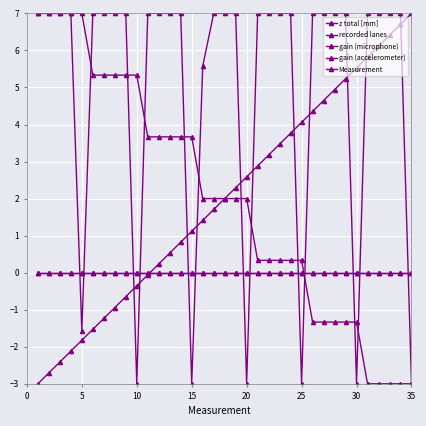

True or false: gain (microphone) and Measurement intersect in this chart.

True